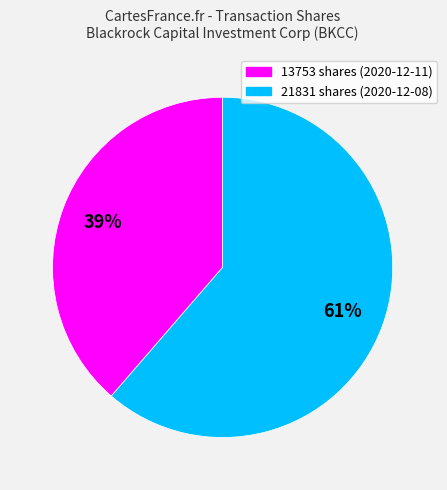

Does 13753 account for over 50% of the chart?

No